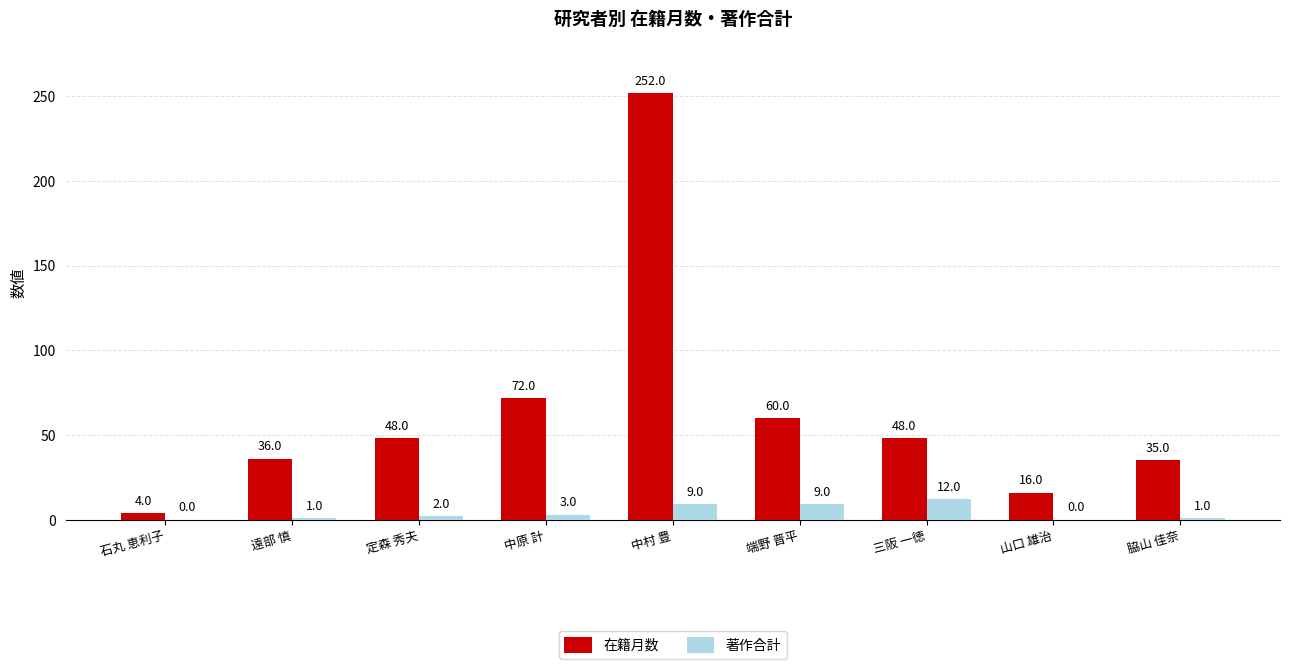

What is the sum of all 著作合計 values?

37